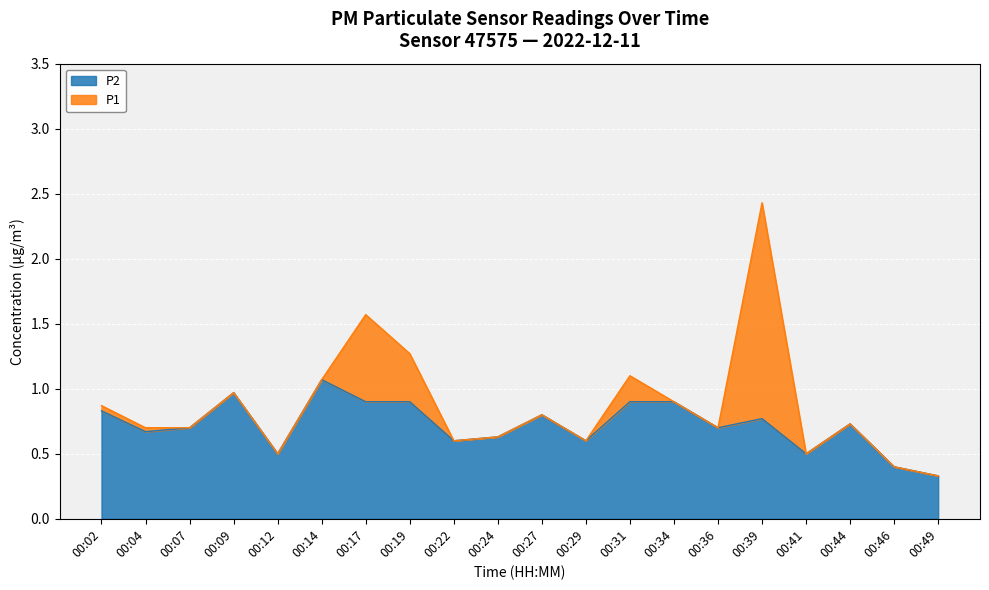

Reading left to right, list all the values displayed in this chart.

P1: 00:02=0.9	00:04=0.7	00:07=0.7	00:09=1.0	00:12=0.5	00:14=1.1	00:17=1.6	00:19=1.3	00:22=0.6	00:24=0.6	00:27=0.8	00:29=0.6	00:31=1.1	00:34=0.9	00:36=0.7	00:39=2.4	00:41=0.5	00:44=0.7	00:46=0.4	00:49=0.3
P2: 00:02=0.8	00:04=0.7	00:07=0.7	00:09=1.0	00:12=0.5	00:14=1.1	00:17=0.9	00:19=0.9	00:22=0.6	00:24=0.6	00:27=0.8	00:29=0.6	00:31=0.9	00:34=0.9	00:36=0.7	00:39=0.8	00:41=0.5	00:44=0.7	00:46=0.4	00:49=0.3